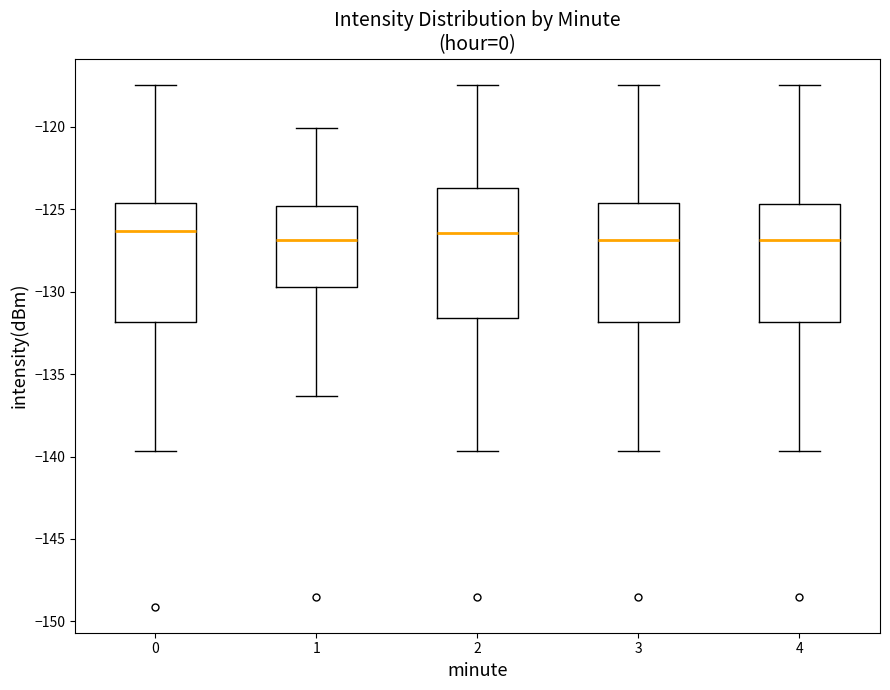

Comparing the boxes themselves (not the whiskers), which one is the tallest?

2